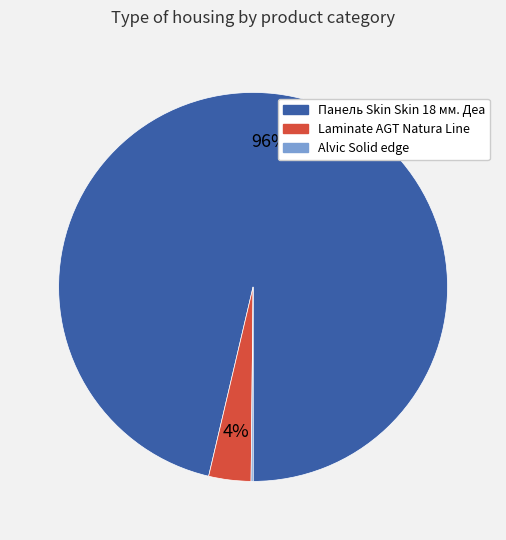

Which category has the biggest portion of the pie?

Панель Skin Skin 18 мм. Деа